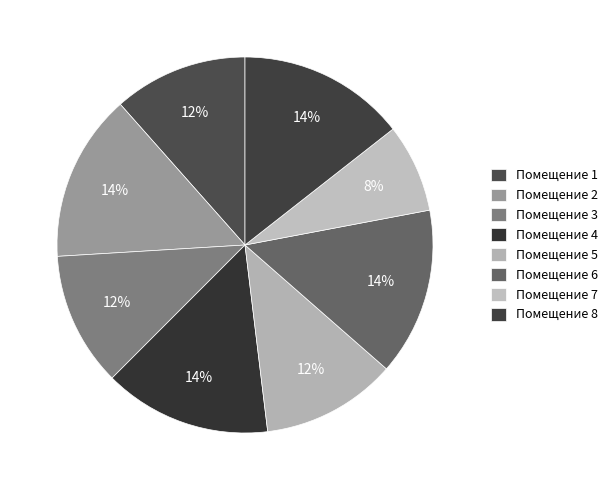

How many segments does this pie chart have?

8